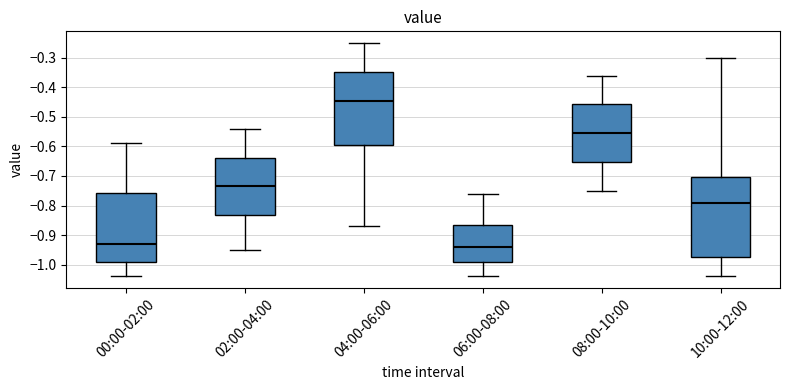

Where does the lower whisker of the box for 06:00-08:00 end on the y-axis? The values are not printed on the chart, so give them approximately, as read against the axis.

-1.04